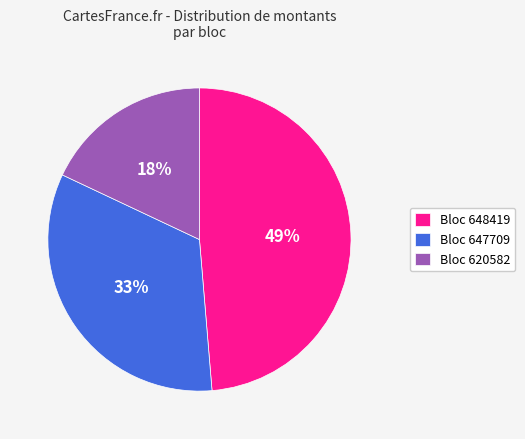

To the nearest percent, what is the difference between the Bloc 620582 and Bloc 647709 slice percentages?

15%